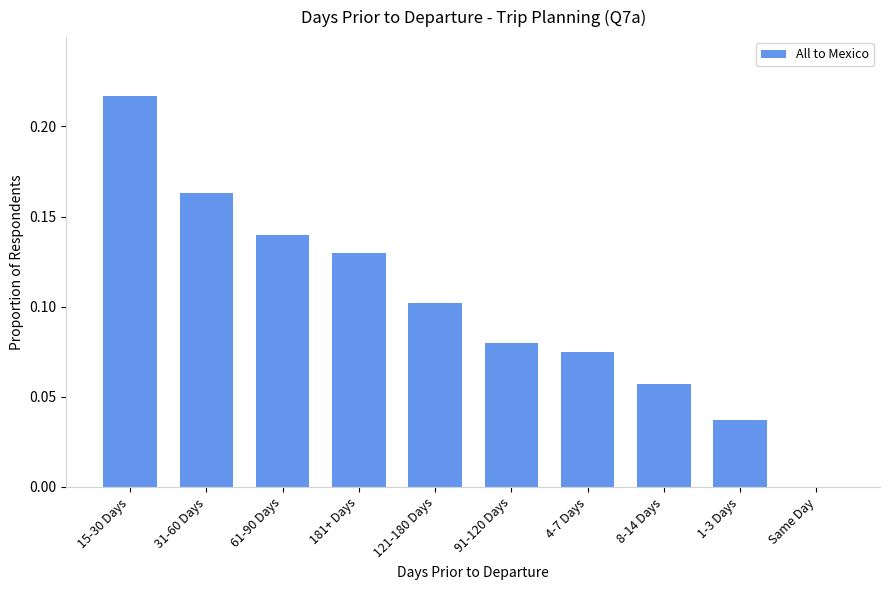

The chart shows a value of 0.0 at Same Day. True or false?

True